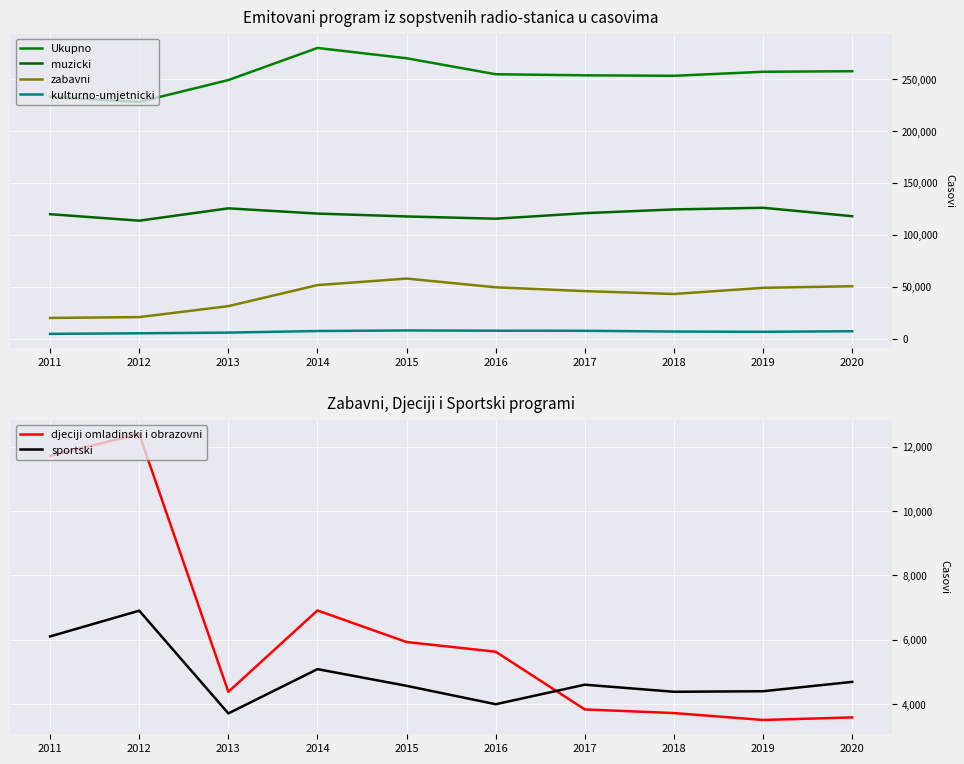

At which category does muzicki reach its first local peak?

2013